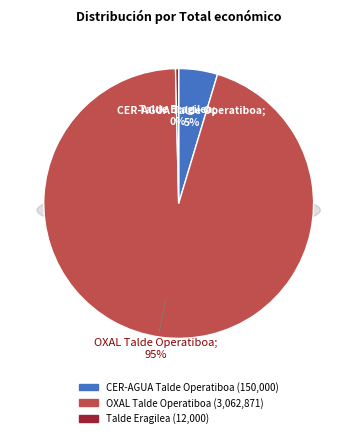

What percentage is NOT represented by Talde Eragilea?

99.6%